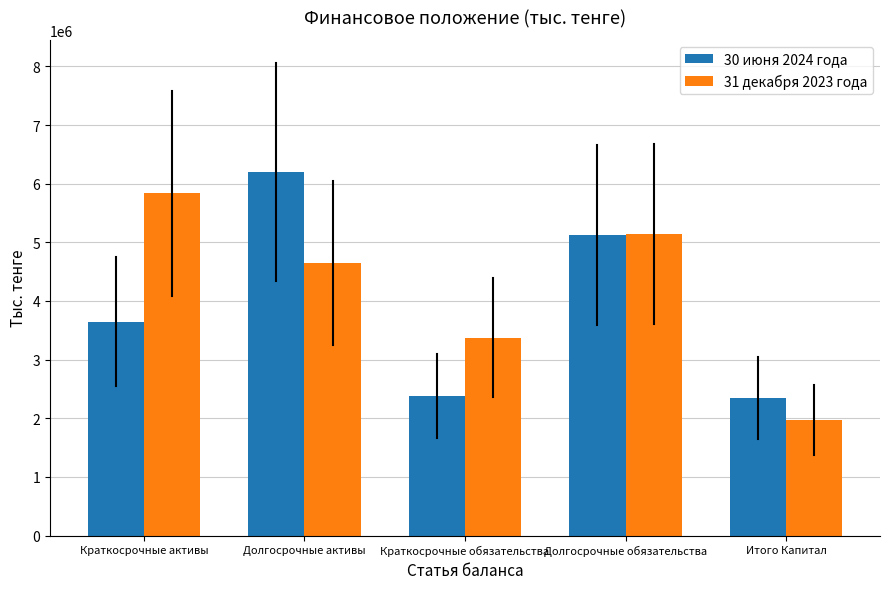

What are all the series names shown in the legend?

30 июня 2024 года, 31 декабря 2023 года